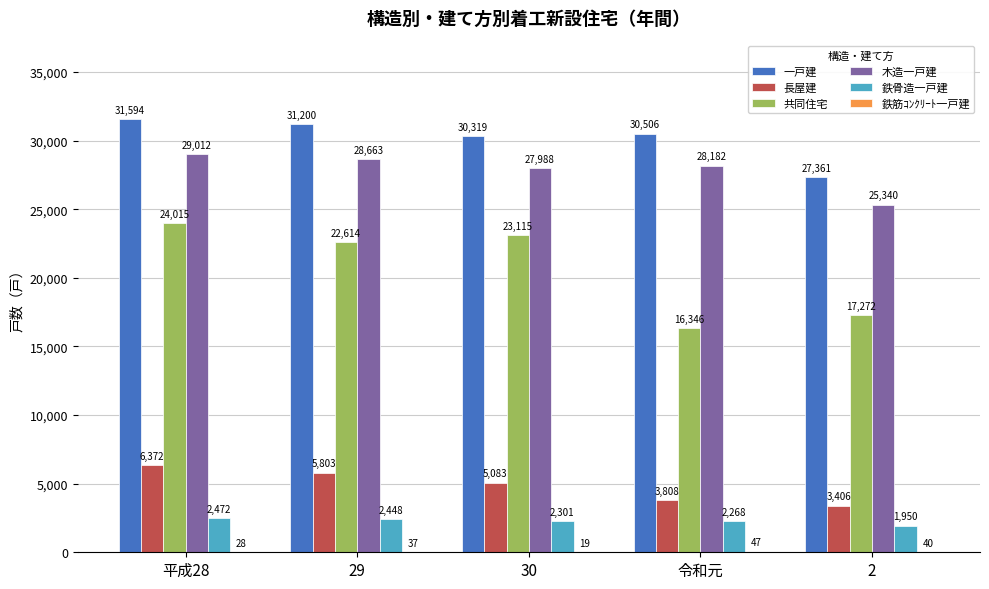

True or false: 木造一戸建 has a value of 25340 at 2.

True